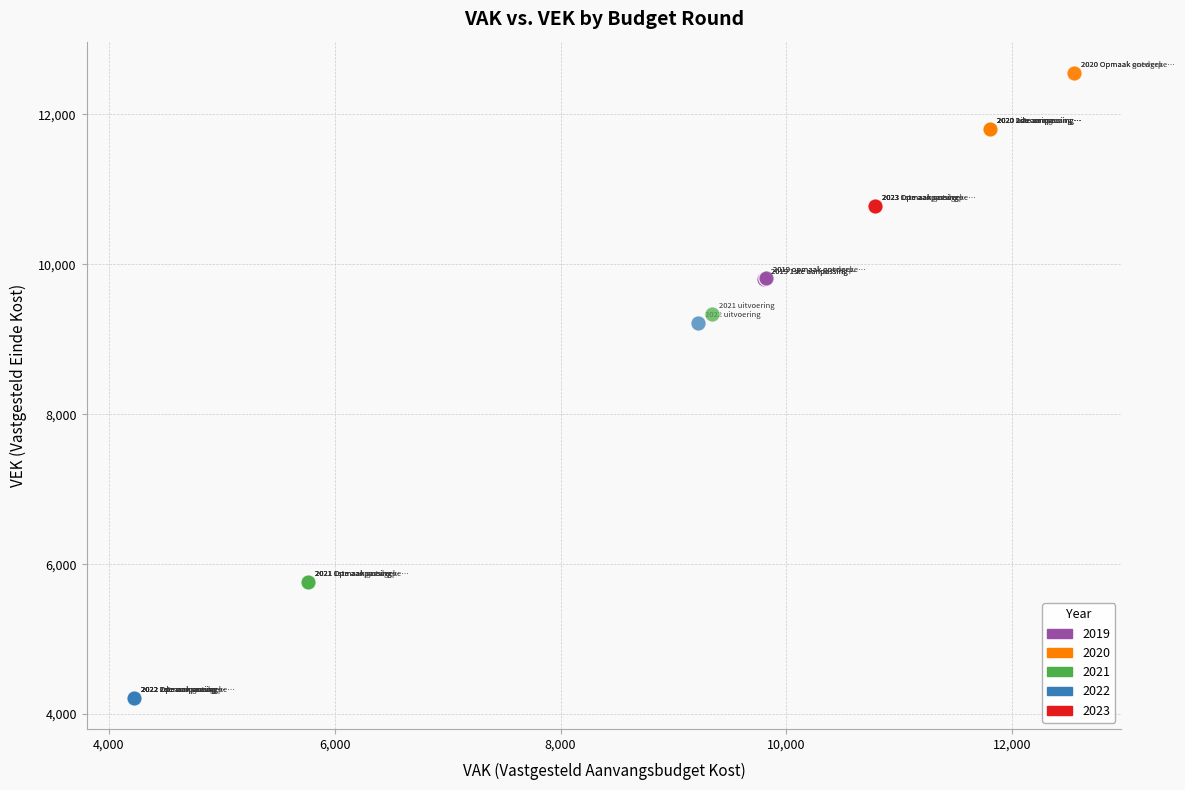

What are all the series names shown in the legend?

2019, 2020, 2021, 2022, 2023